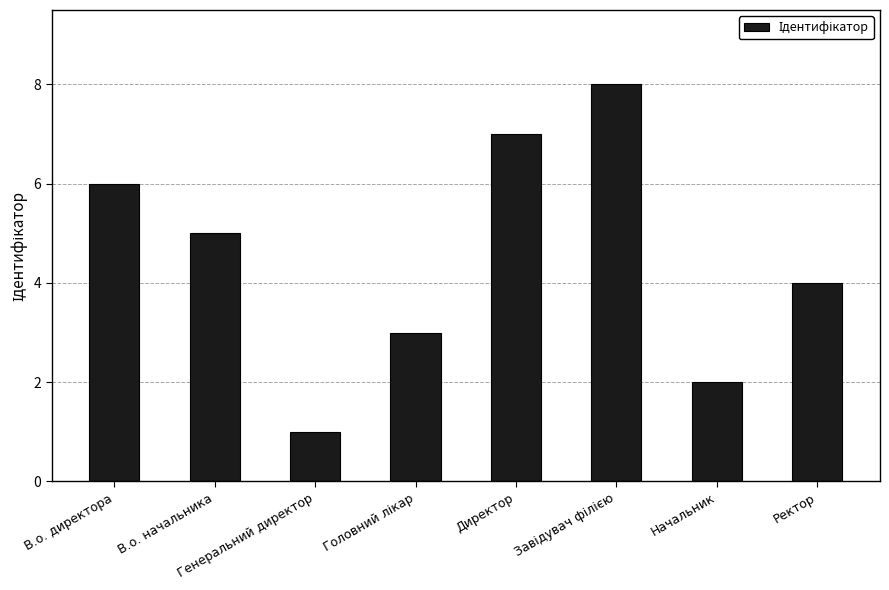

What is the difference between the maximum and minimum values?

7